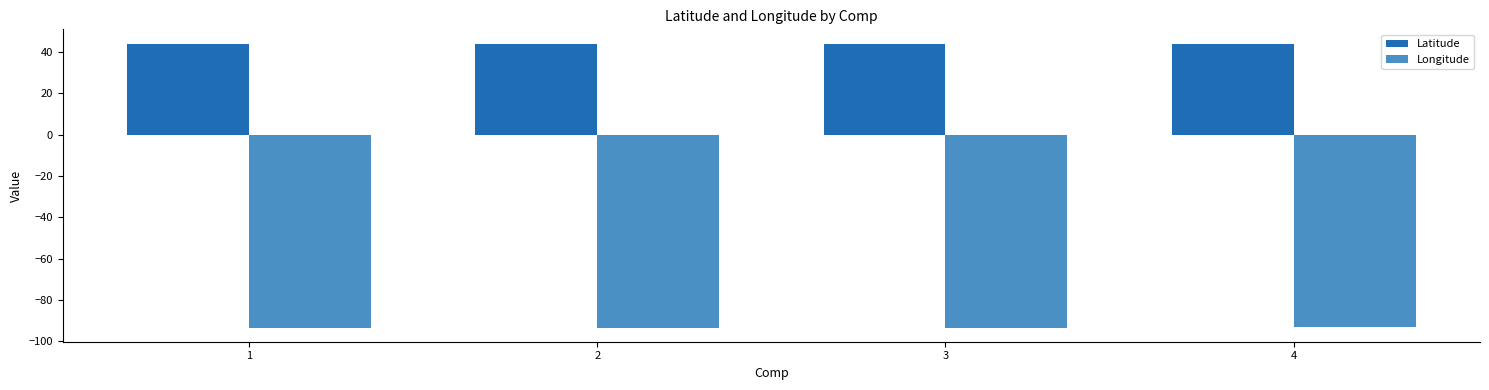

Is it true that Latitude equals 44.1 at 2?

True